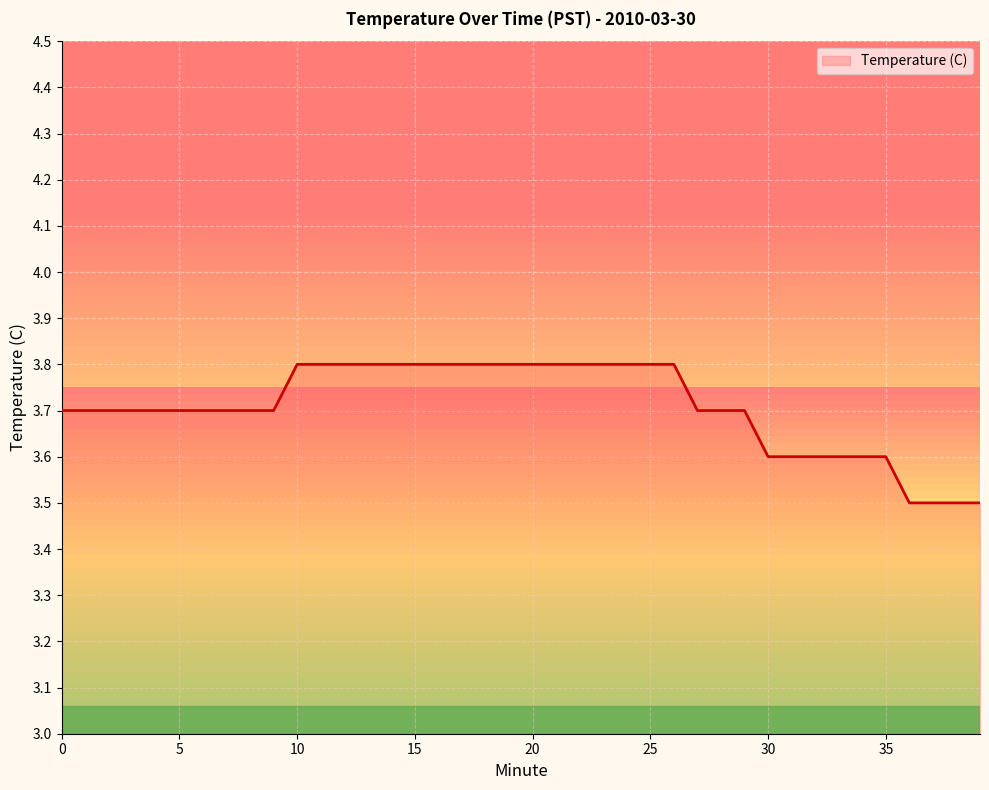

What is the smallest value displayed?

3.5